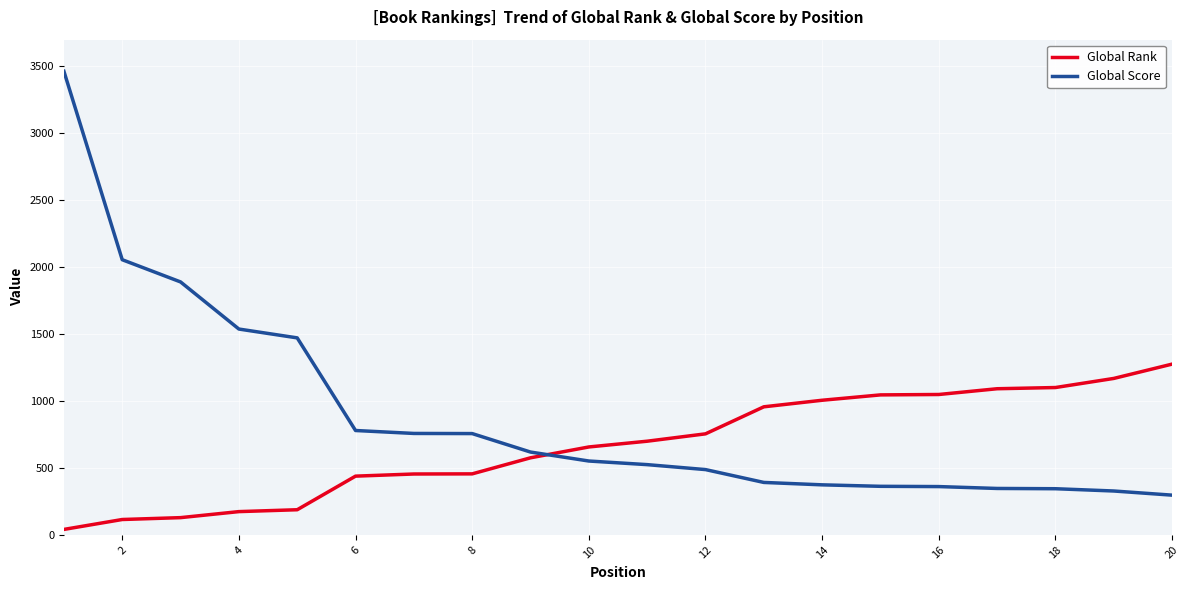

Does the chart have visible grid lines?

Yes